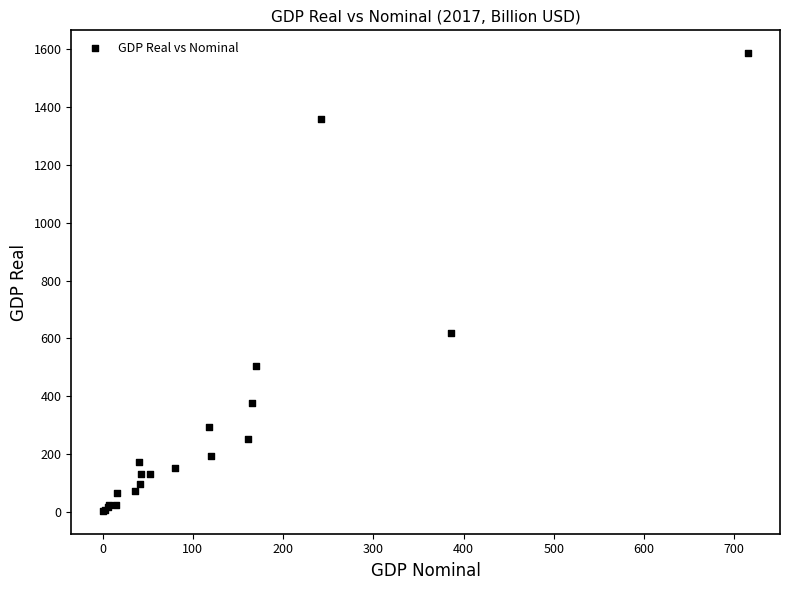

What Y value in the scatter plot is closest to 794?

619.7